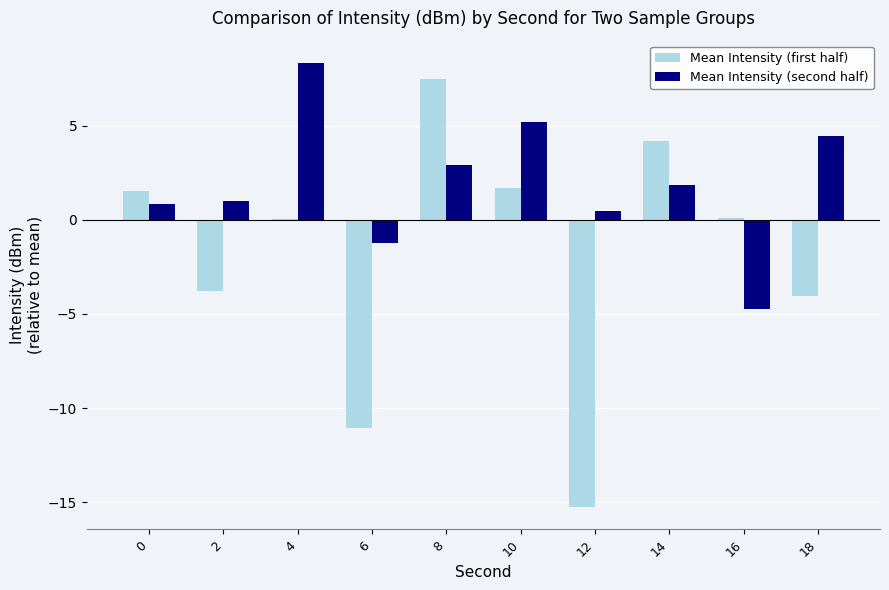

At which category does the chart reach its peak across all series?

4